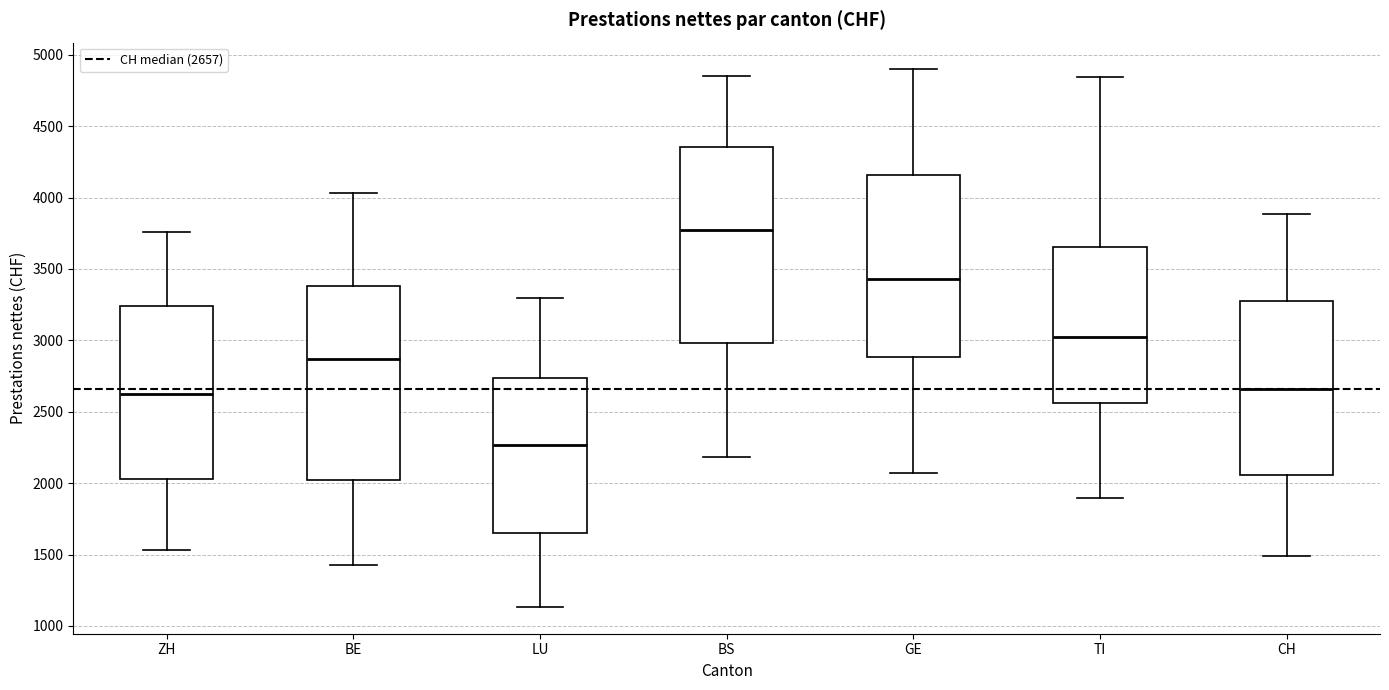

Which box's median line is the lowest?

LU